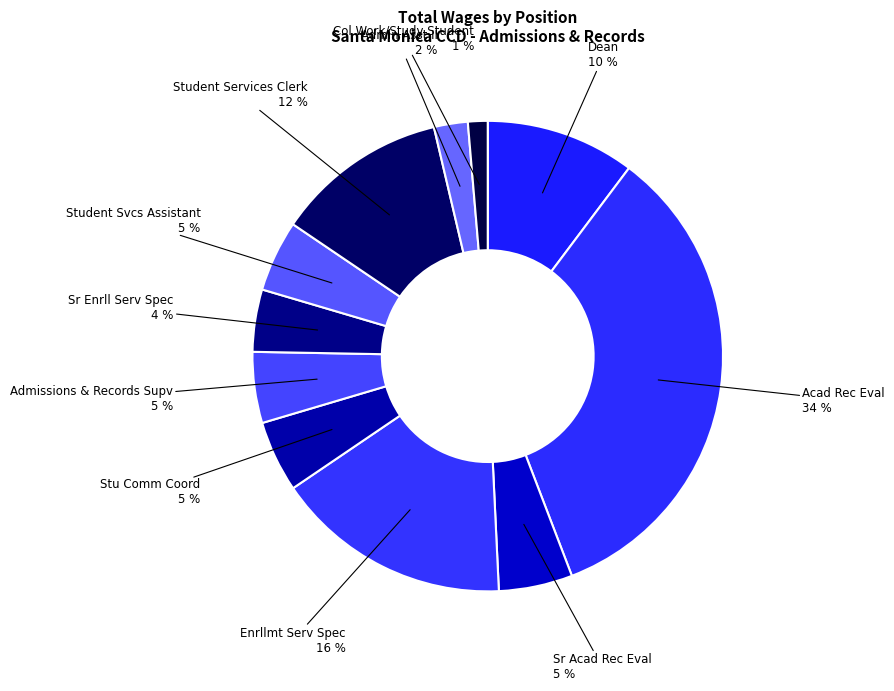

What percentage is the Enrllmt Serv Spec slice, to the nearest percent?

16%